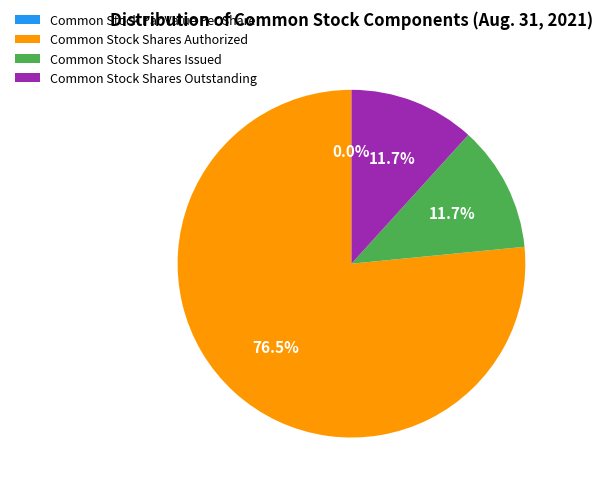

Count the number of slices in the pie.

4